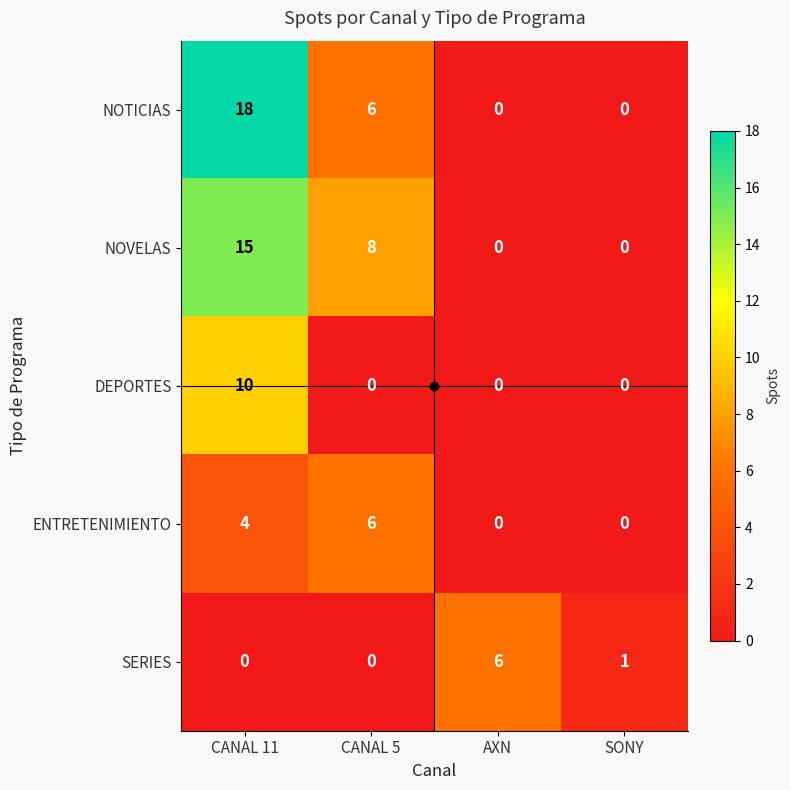

What is the difference between the maximum and minimum values in the SERIES series?

6